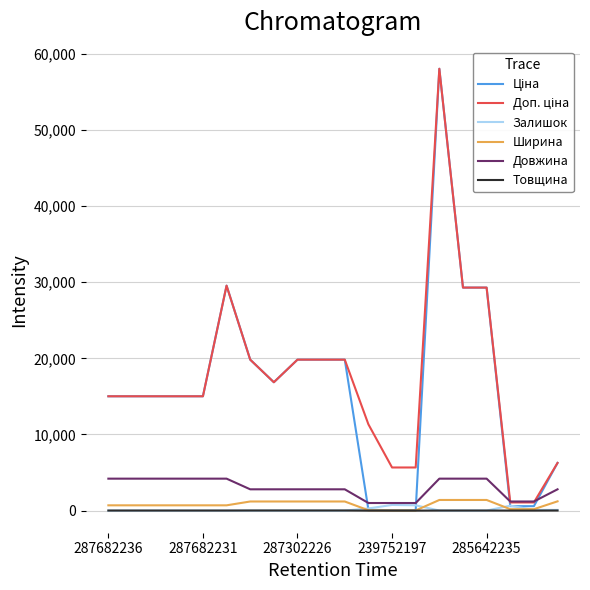

Does the chart display data point markers on the line(s)?

No